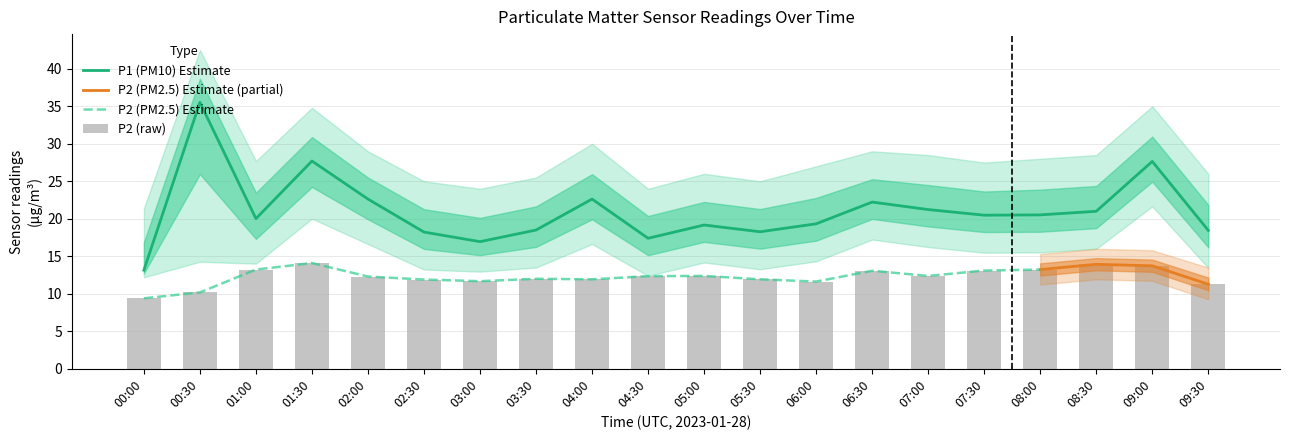

Reading left to right, what are all the values shown in this chart?

P1: 13.2	35.5	20.0	27.7	22.6	18.2	16.9	18.5	22.6	17.4	19.2	18.3	19.3	22.2	21.2	20.5	20.5	21.0	27.6	18.4
P1_upper: 21.4	42.5	27.7	34.8	29.0	25.0	24.0	25.5	30.0	24.0	26.0	25.0	27.0	29.0	28.5	27.5	28.0	28.5	35.0	26.0
P1_lower: 12.2	14.3	14.0	20.0	16.6	13.2	12.9	13.5	16.6	12.4	14.2	13.3	14.3	17.2	16.2	15.5	15.5	16.0	21.6	13.4
P2: 9.4	10.2	13.2	14.1	12.3	11.9	11.7	12.0	11.9	12.3	12.4	11.9	11.6	13.1	12.4	13.1	13.2	13.9	13.7	11.3
P2_upper: 11.4	12.5	15.5	16.5	14.0	14.0	13.8	14.0	14.0	14.3	14.4	14.0	13.7	15.0	14.4	15.2	15.3	16.0	15.8	13.5
P2_lower: 9.3	9.9	11.0	11.9	10.3	9.9	9.7	10.0	9.9	10.3	10.4	9.9	9.6	11.1	10.4	11.1	11.2	11.9	11.7	9.3